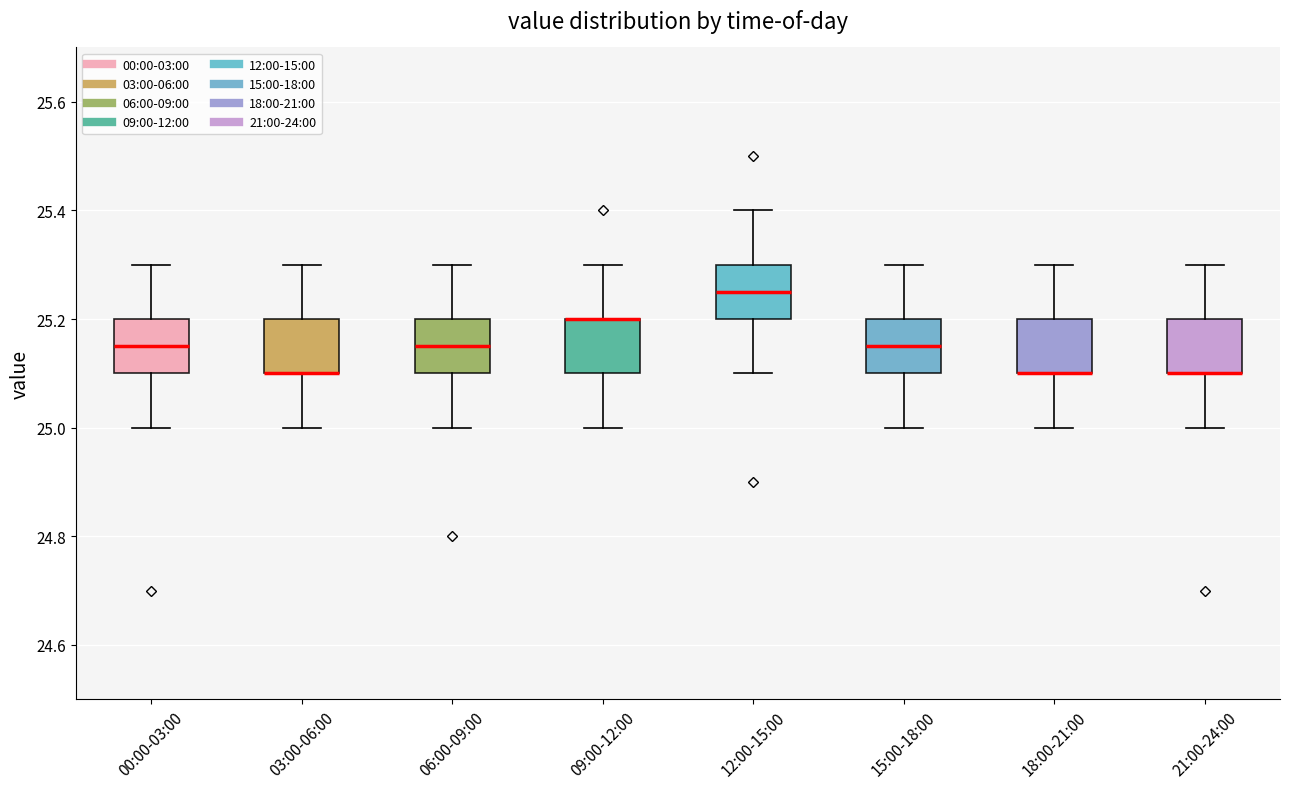

Reading left to right, transcribe this box plot: for each box, give where its median line is, the range the box spans, and where its two whiskers end, as read against the y-axis. The values are not printed on the chart, so give them approximately, as read against the axis.

00:00-03:00: median 25.16, box 25.10 to 25.20, whiskers 25.00 to 25.30
03:00-06:00: median 25.10 (drawn on the box's lower edge), box 25.10 to 25.20, whiskers 25.00 to 25.30
06:00-09:00: median 25.16, box 25.10 to 25.20, whiskers 25.00 to 25.30
09:00-12:00: median 25.20 (drawn on the box's upper edge), box 25.10 to 25.20, whiskers 25.00 to 25.30
12:00-15:00: median 25.26, box 25.20 to 25.30, whiskers 25.10 to 25.40
15:00-18:00: median 25.16, box 25.10 to 25.20, whiskers 25.00 to 25.30
18:00-21:00: median 25.10 (drawn on the box's lower edge), box 25.10 to 25.20, whiskers 25.00 to 25.30
21:00-24:00: median 25.10 (drawn on the box's lower edge), box 25.10 to 25.20, whiskers 25.00 to 25.30